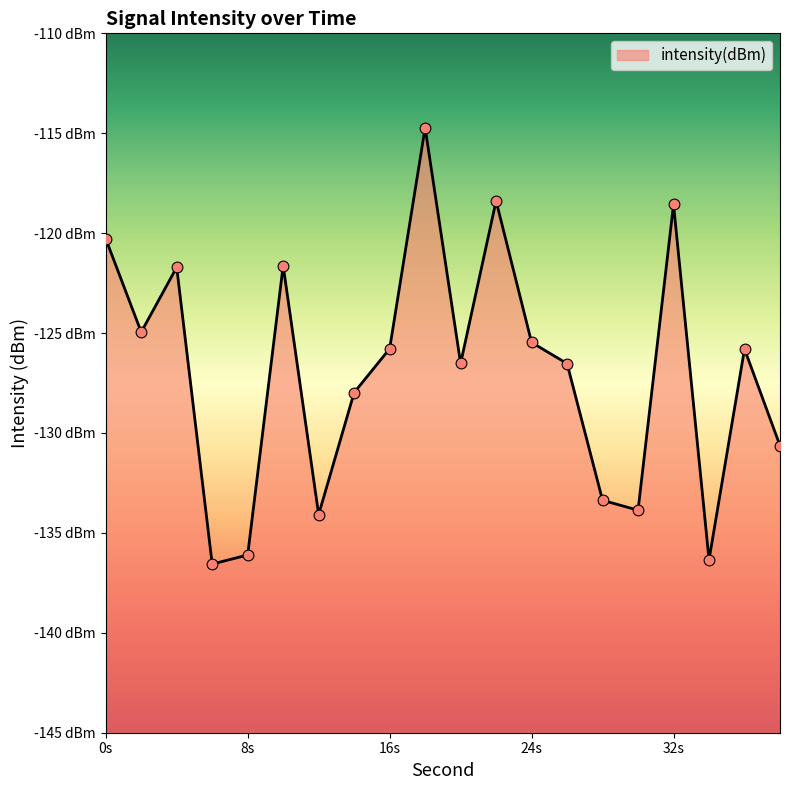

Between 22 and 34, which is larger?

22